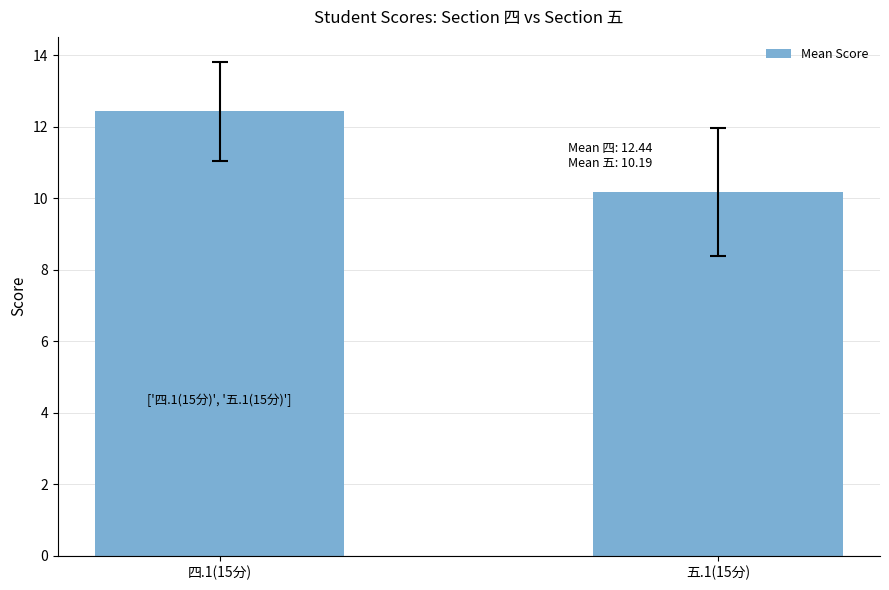

Reading left to right, what are all the values shown in this chart?

四.1(15分)=12.4	五.1(15分)=10.2